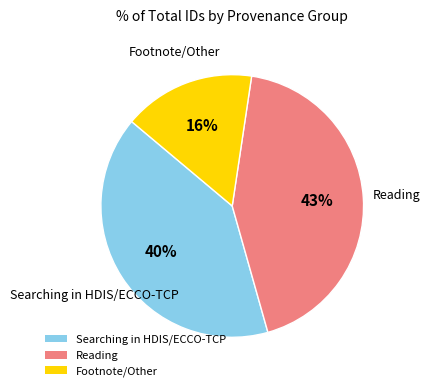

Rank the categories by value from highest to lowest.

Reading, Searching in HDIS/ECCO-TCP, Footnote/Other